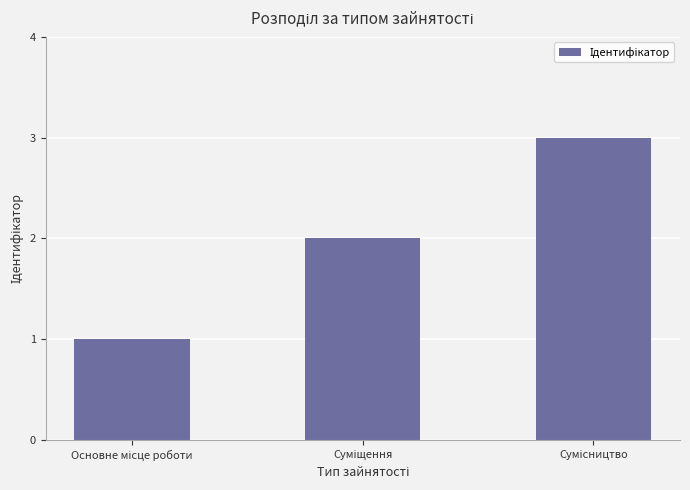

What is the sum of all values?

6